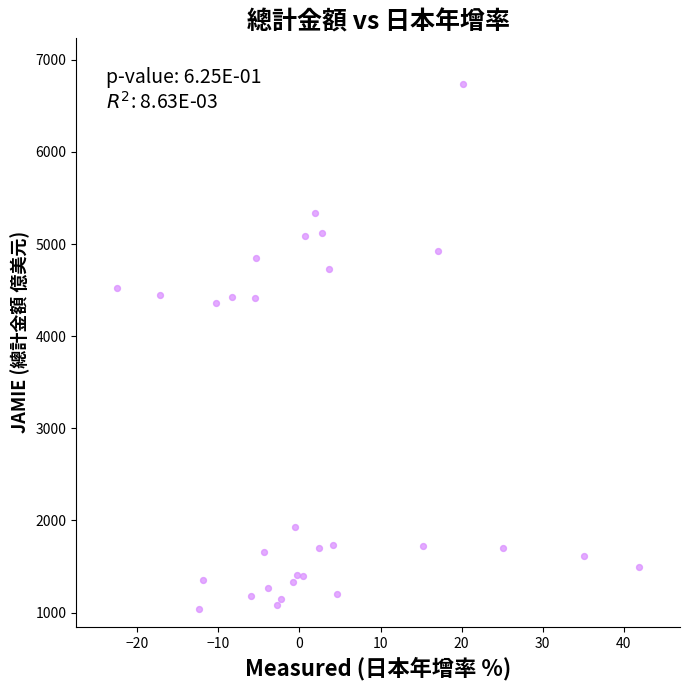

What is the range of Y values (max minus min)?

5698.9